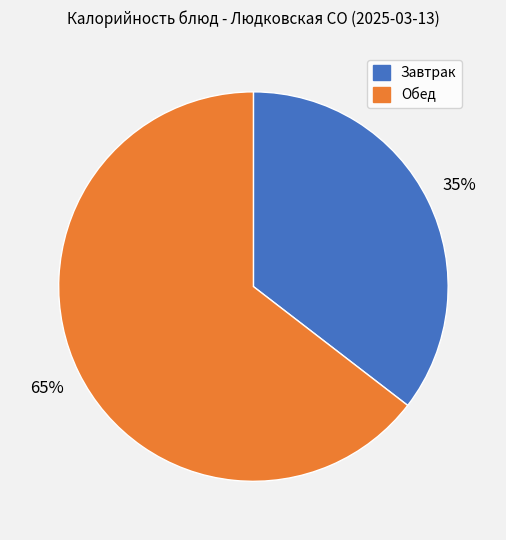

Is there a majority slice in this chart?

Yes